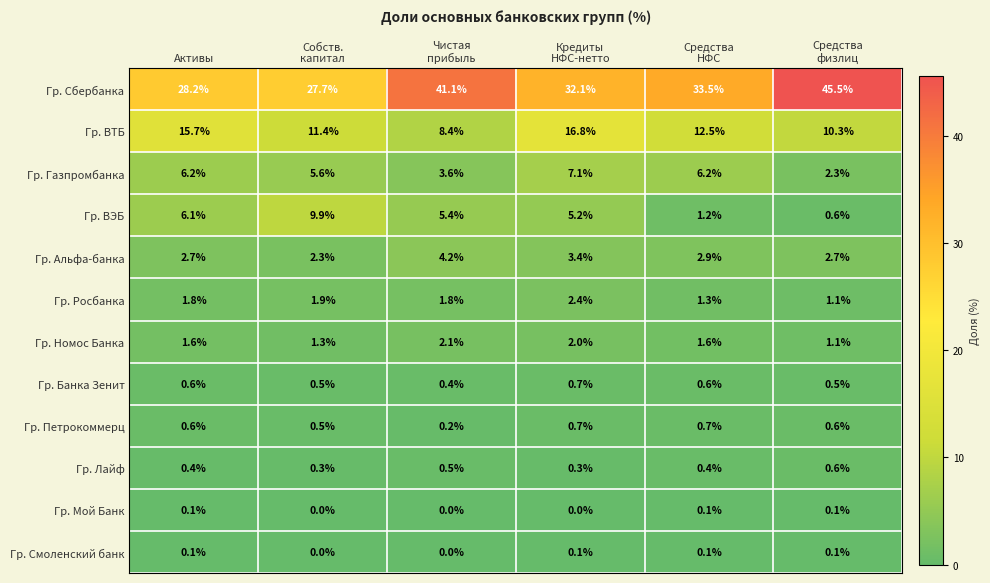

How many Гр. Мой Банк values are between 0 and 1?

6